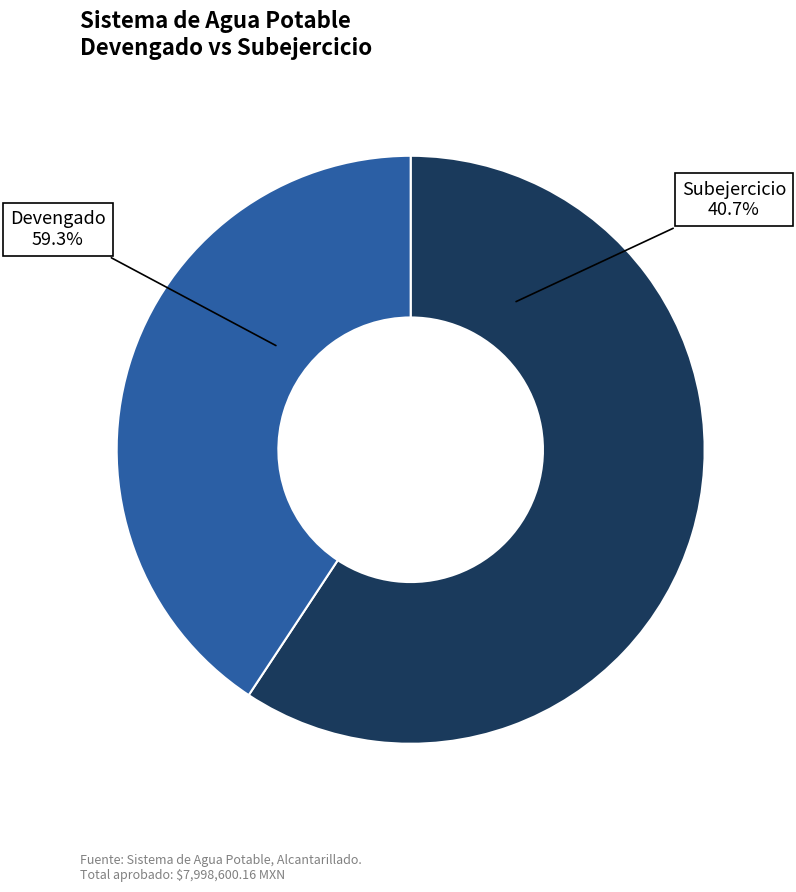

How many segments does this pie chart have?

2